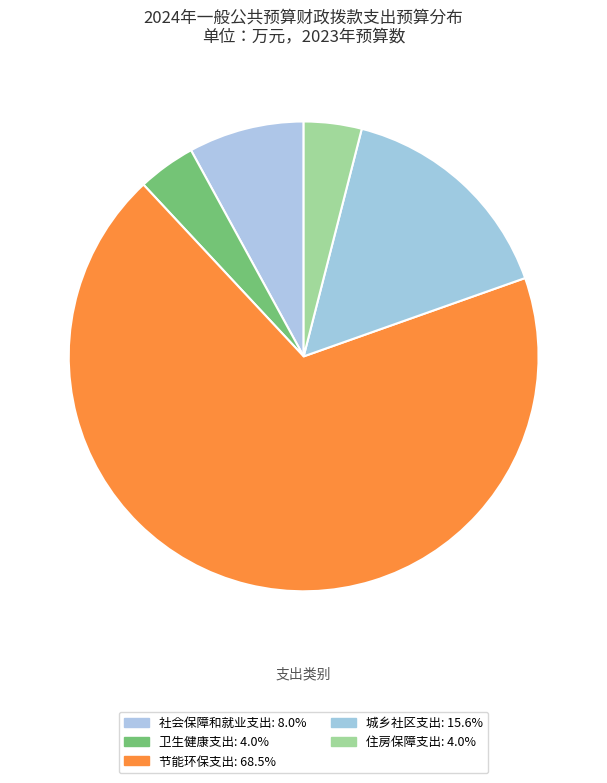

Is there any slice that represents more than half of the pie?

Yes